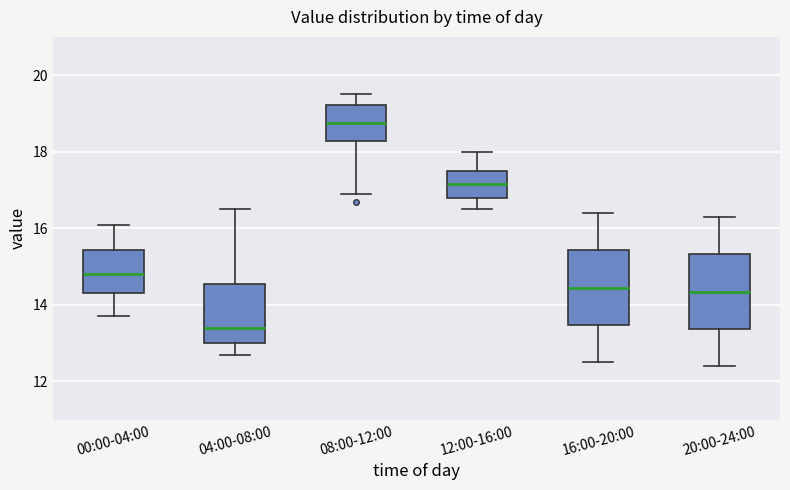

Where does the median line of the box for 20:00-24:00 sit on the y-axis? The values are not printed on the chart, so give them approximately, as read against the axis.

14.4